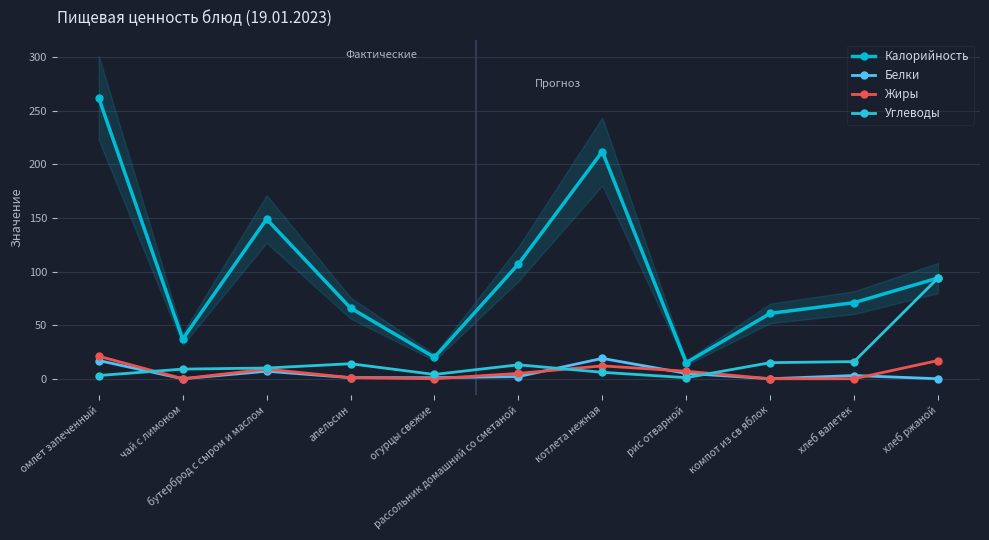

At how many categories does at least one series exceed 239?

1